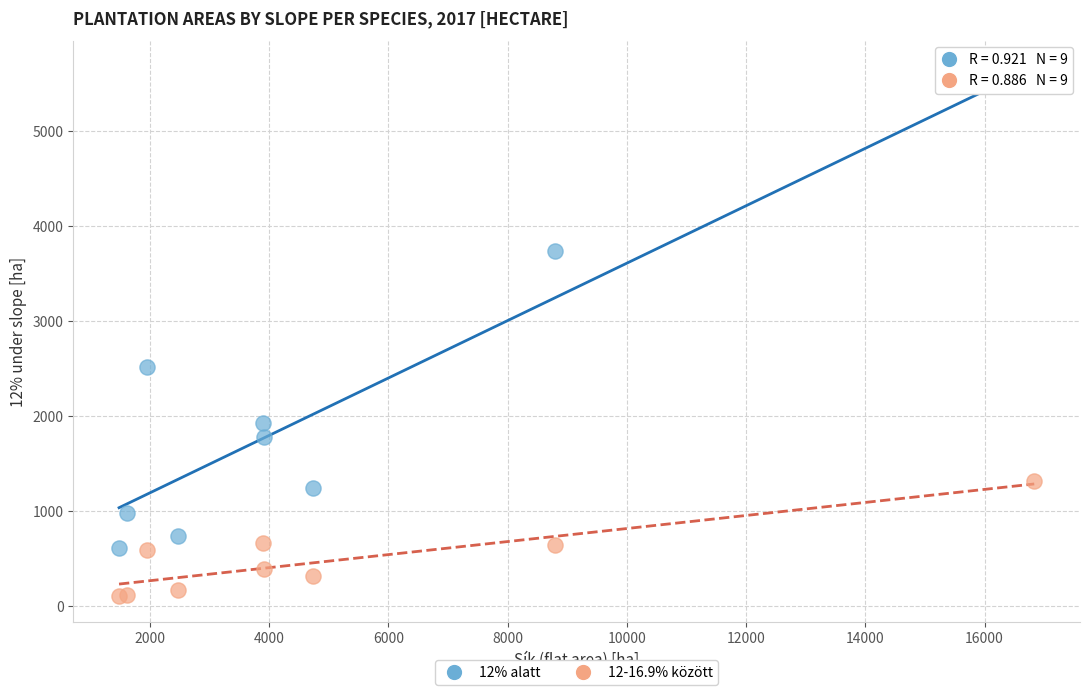

Across all series, what Y value is closest to 2847?

2521.5